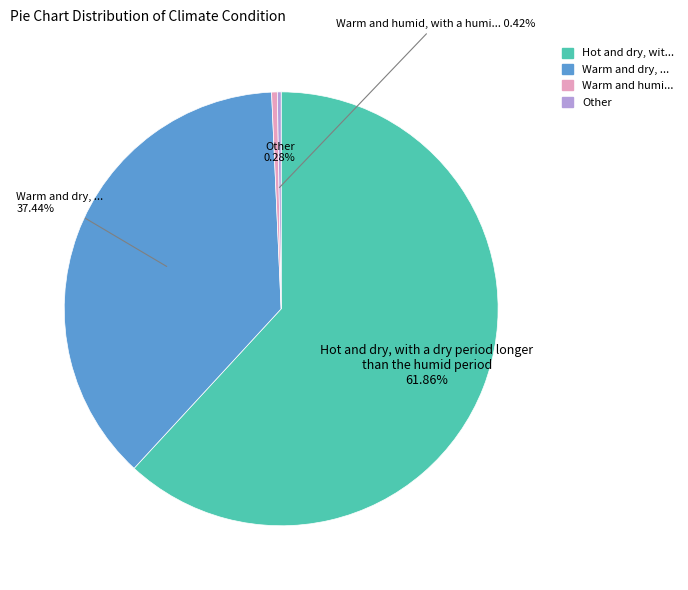

How many slices are in this pie chart?

4